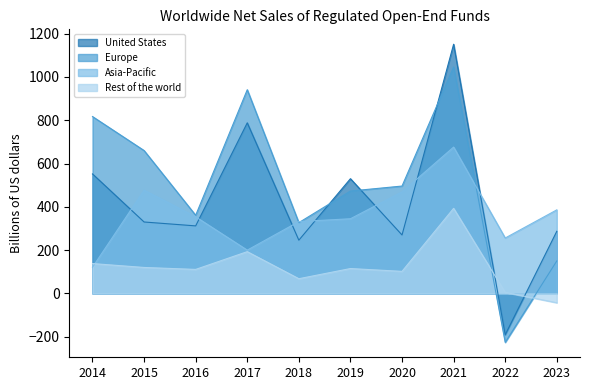

The Rest of the world series shows 5 at 2022. True or false?

True